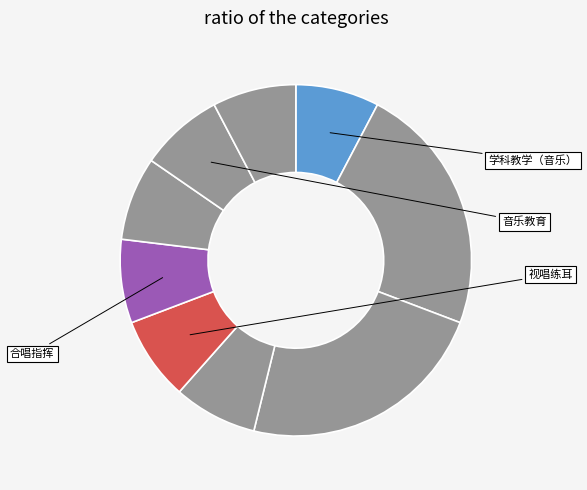

How many segments does this pie chart have?

9